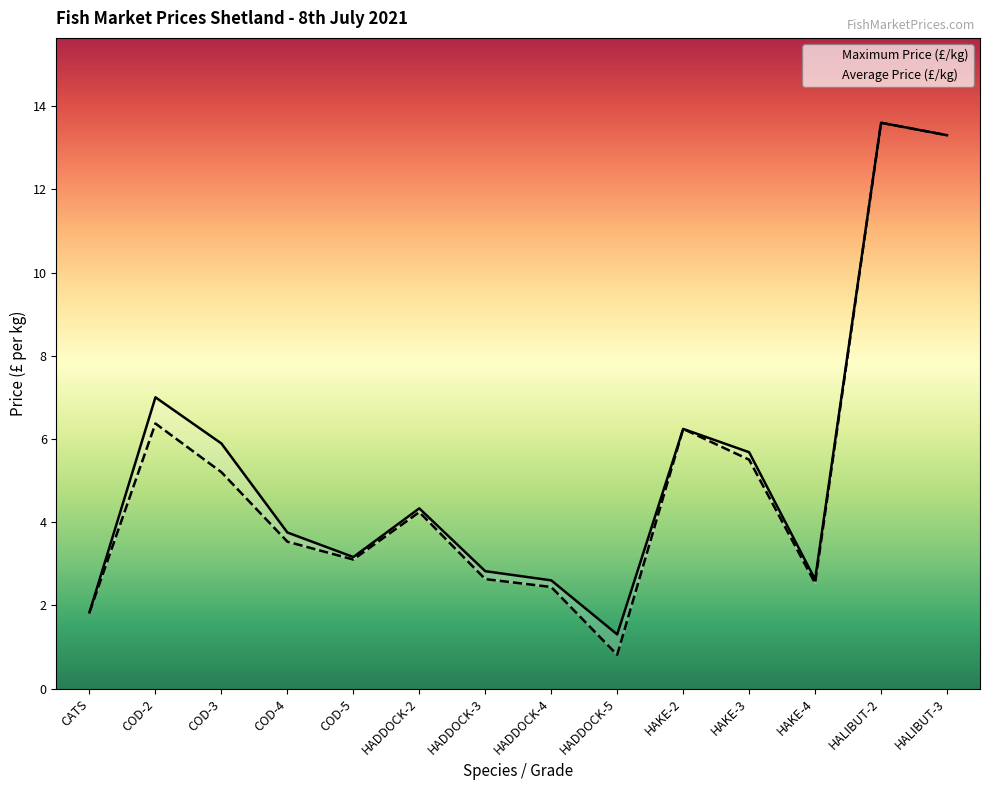

Which series has the widest spread of values?

Average Price (£/kg)